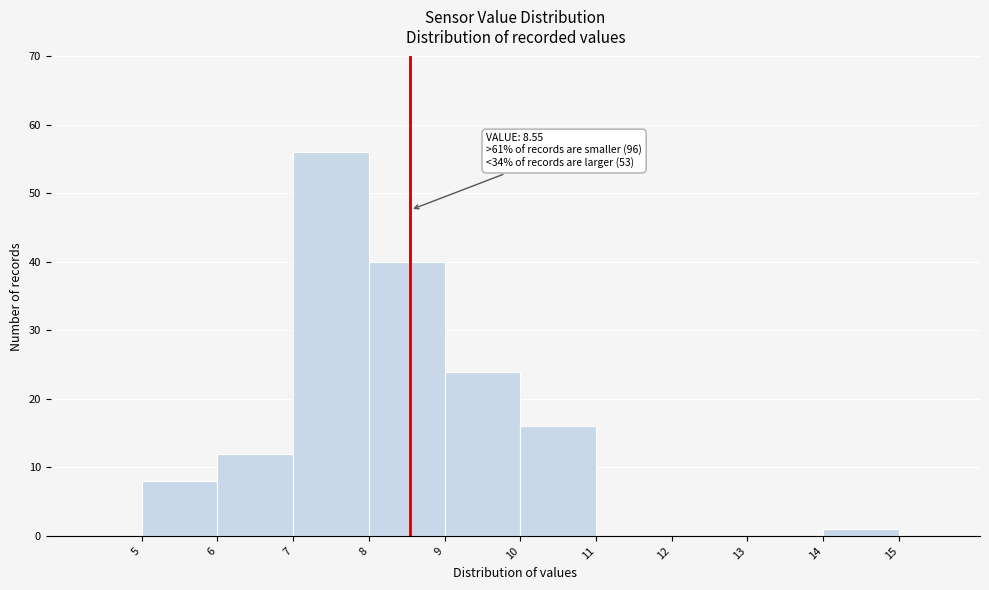

Over which range of the x-axis is the bar tallest?

7 to 8